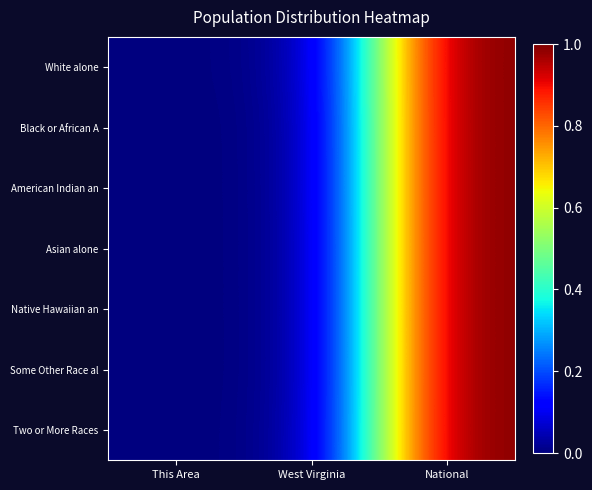

Which series has the largest total across all categories?

White alone